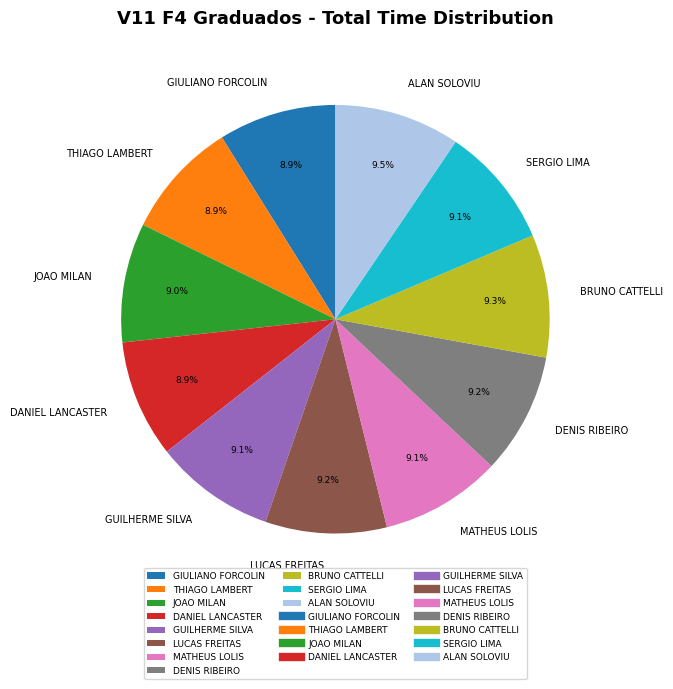

Approximately how many times larger is the value at GIULIANO FORCOLIN compared to SERGIO LIMA?

1.0